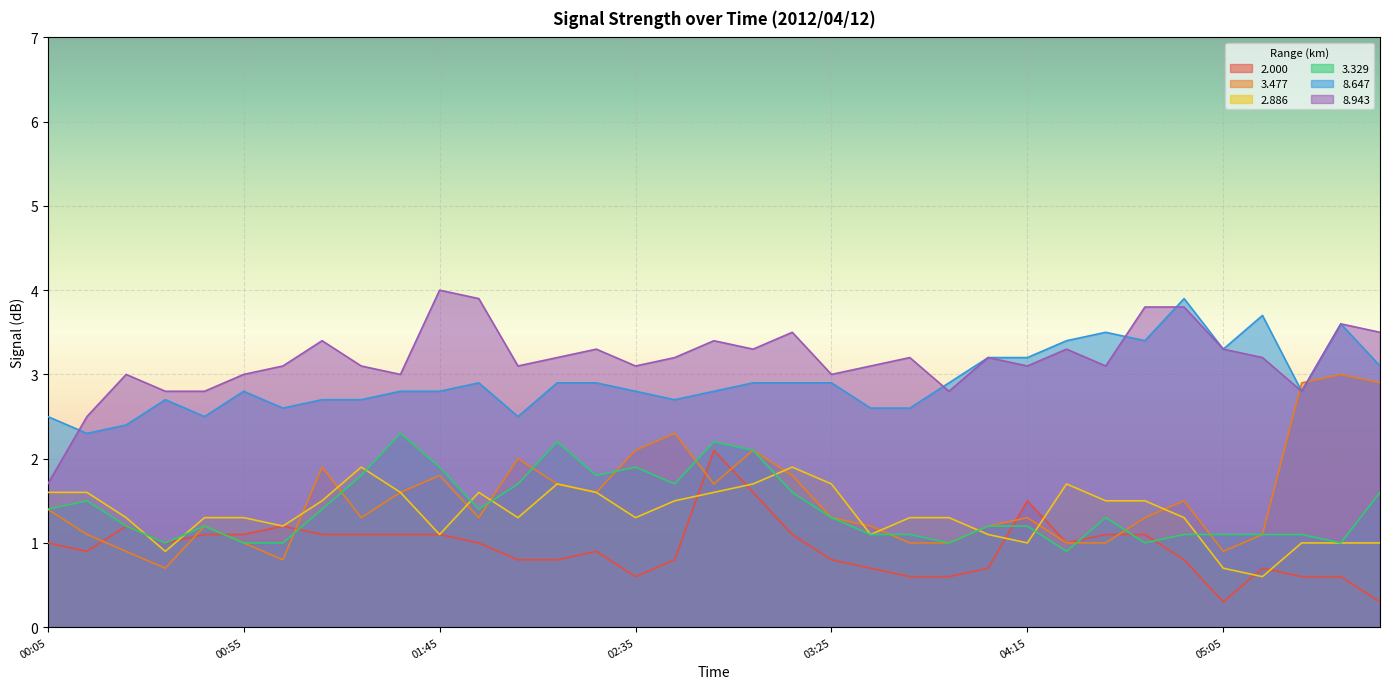

How many lines are shown in the chart?

6